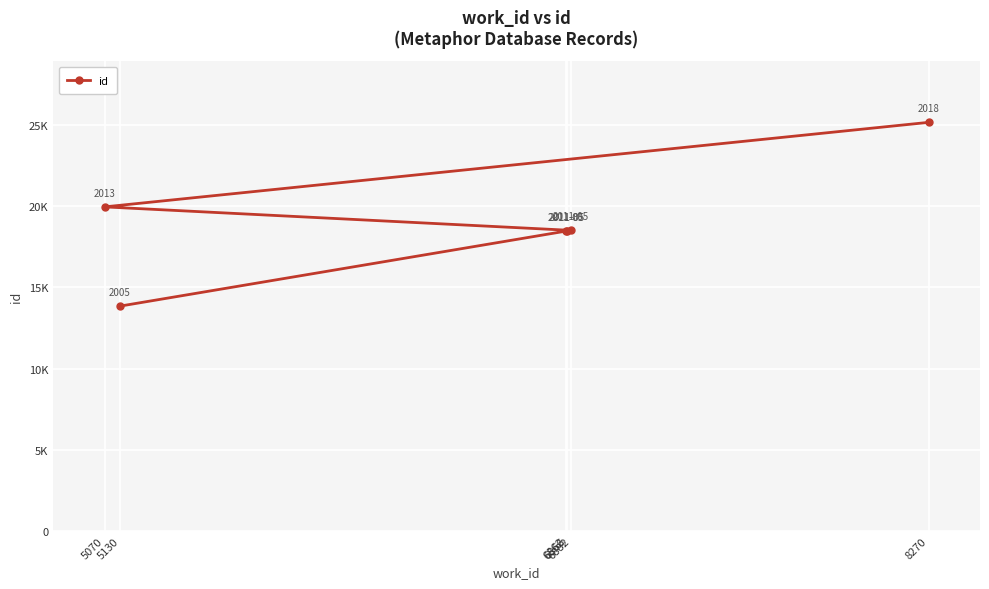

Reading right to left, list all the values displayed in this chart.

25165	19959	18512	18477	18467	13847